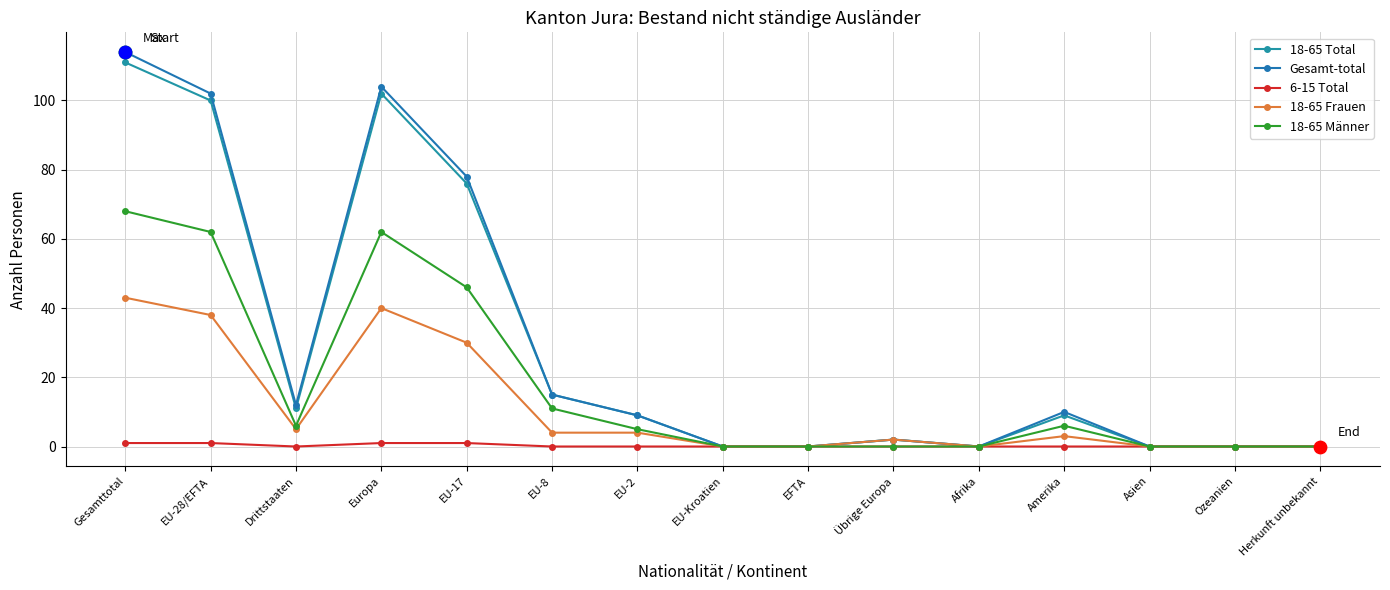

What are all the series names shown in the legend?

18-65 Total, Gesamt-total, 6-15 Total, 18-65 Frauen, 18-65 Männer